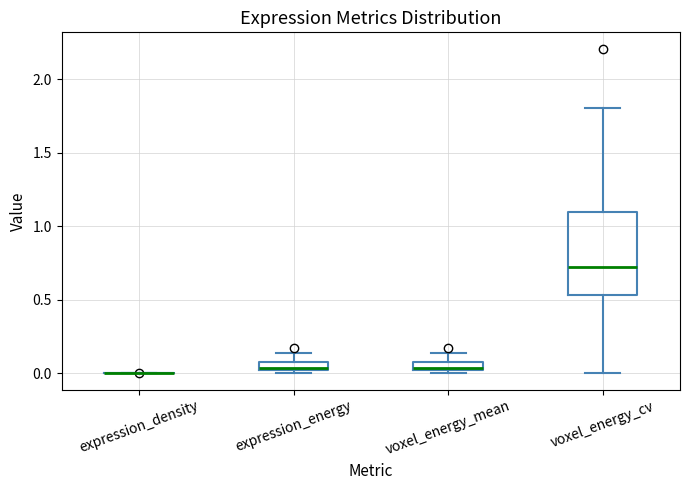

Where is the upper edge of the box for expression_energy on the y-axis? The values are not printed on the chart, so give them approximately, as read against the axis.

0.10